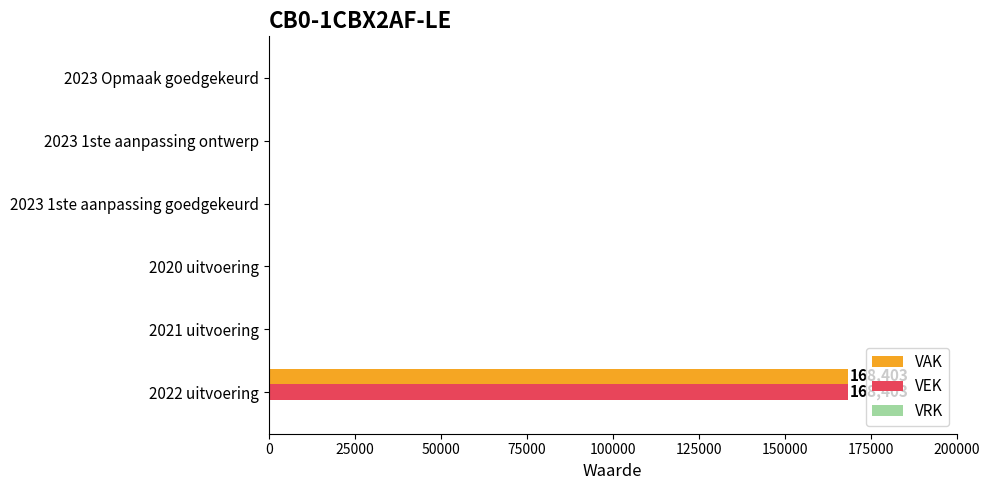

What is the greatest value displayed?

168403